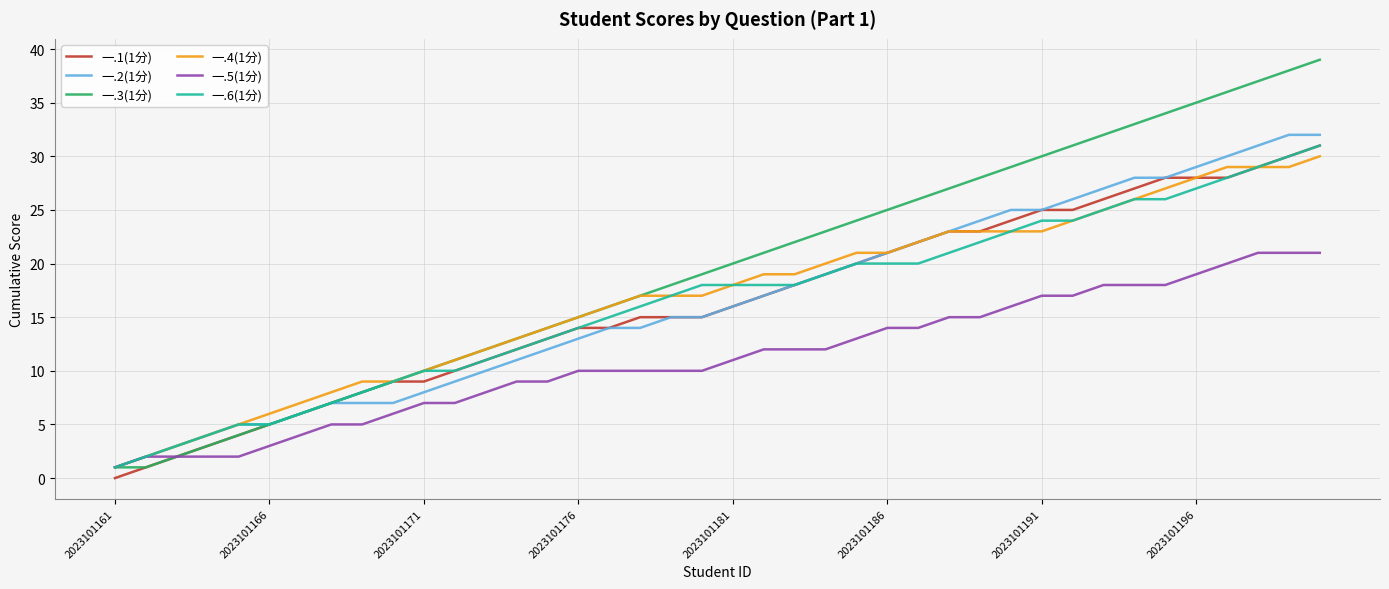

Which series has the largest total across all categories?

一.3(1分)